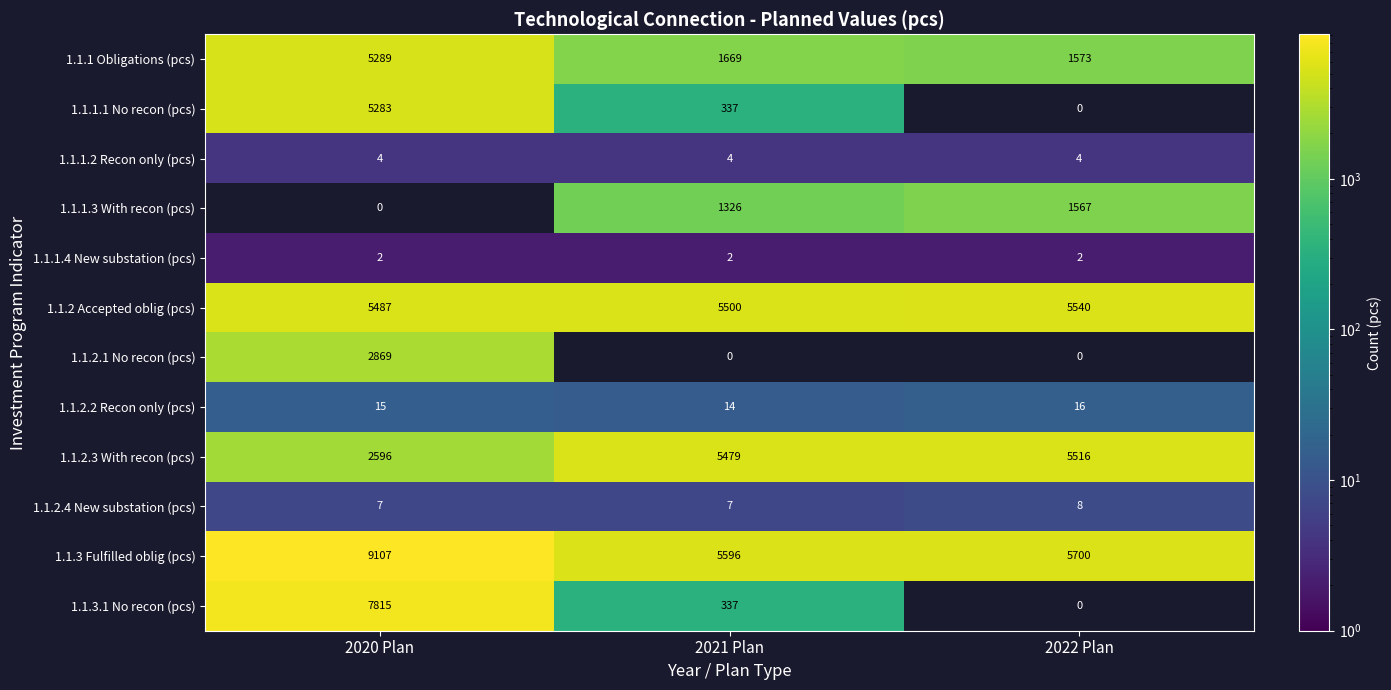

What is the difference between the maximum and minimum values in the 1.1.2 Accepted oblig (pcs) series?

53